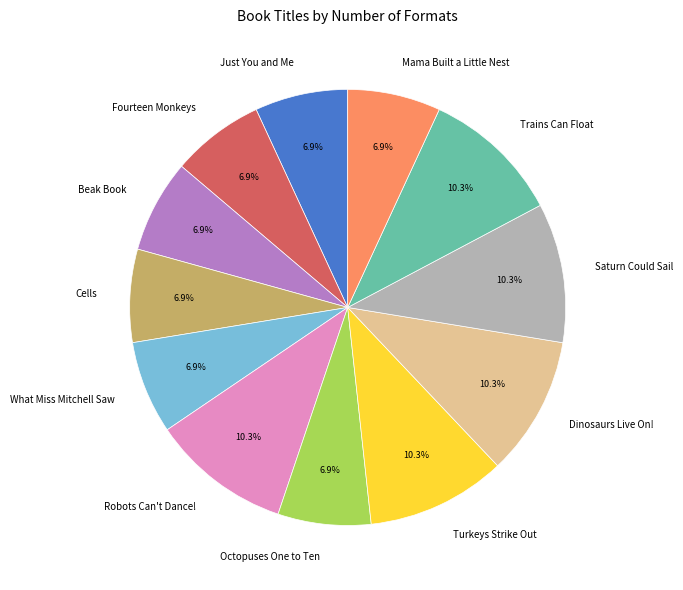

Do Beak Book and Trains Can Float together represent more than half of the pie?

No